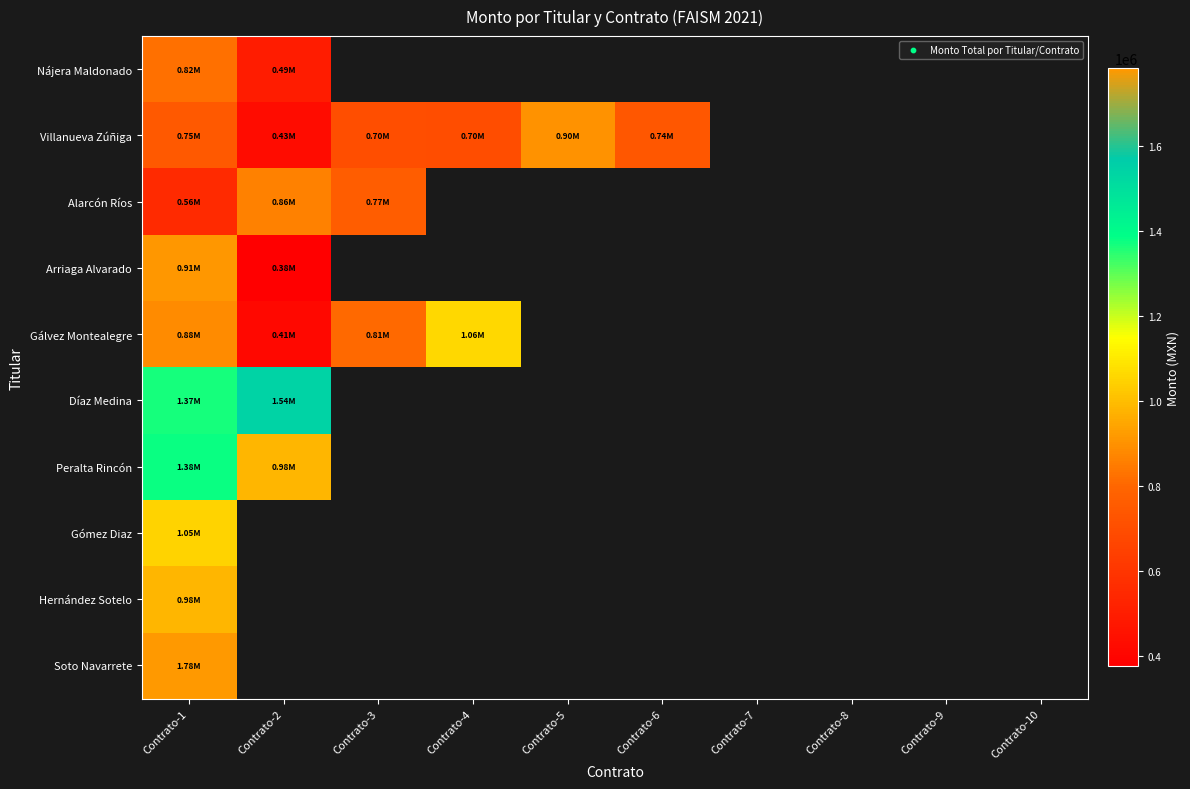

Which series changed the most between Contrato-1 and Contrato-5?

Villanueva Zúñiga